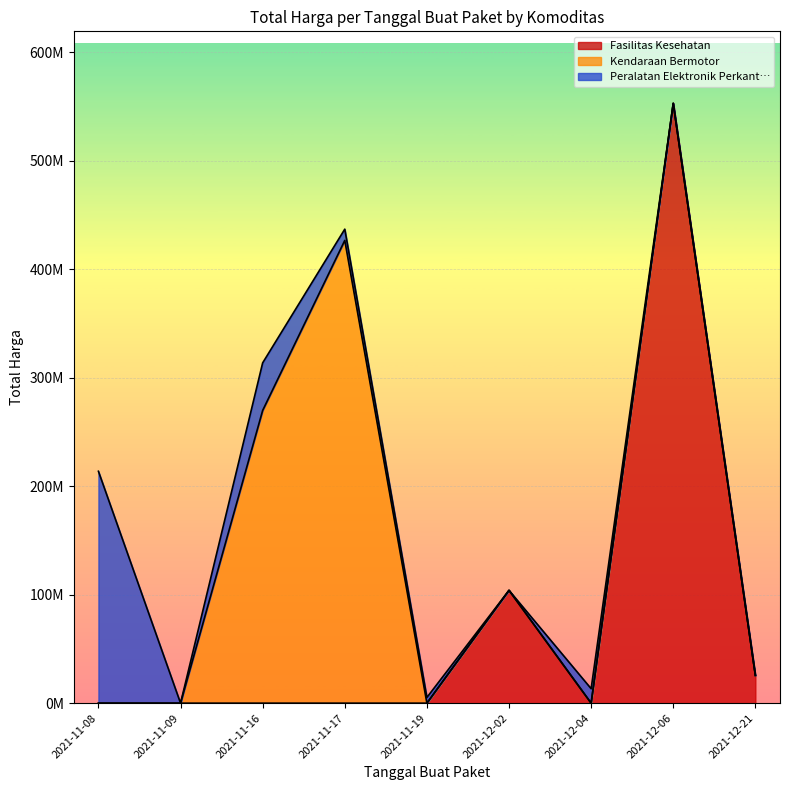

What is the sum of all values?

1868097917